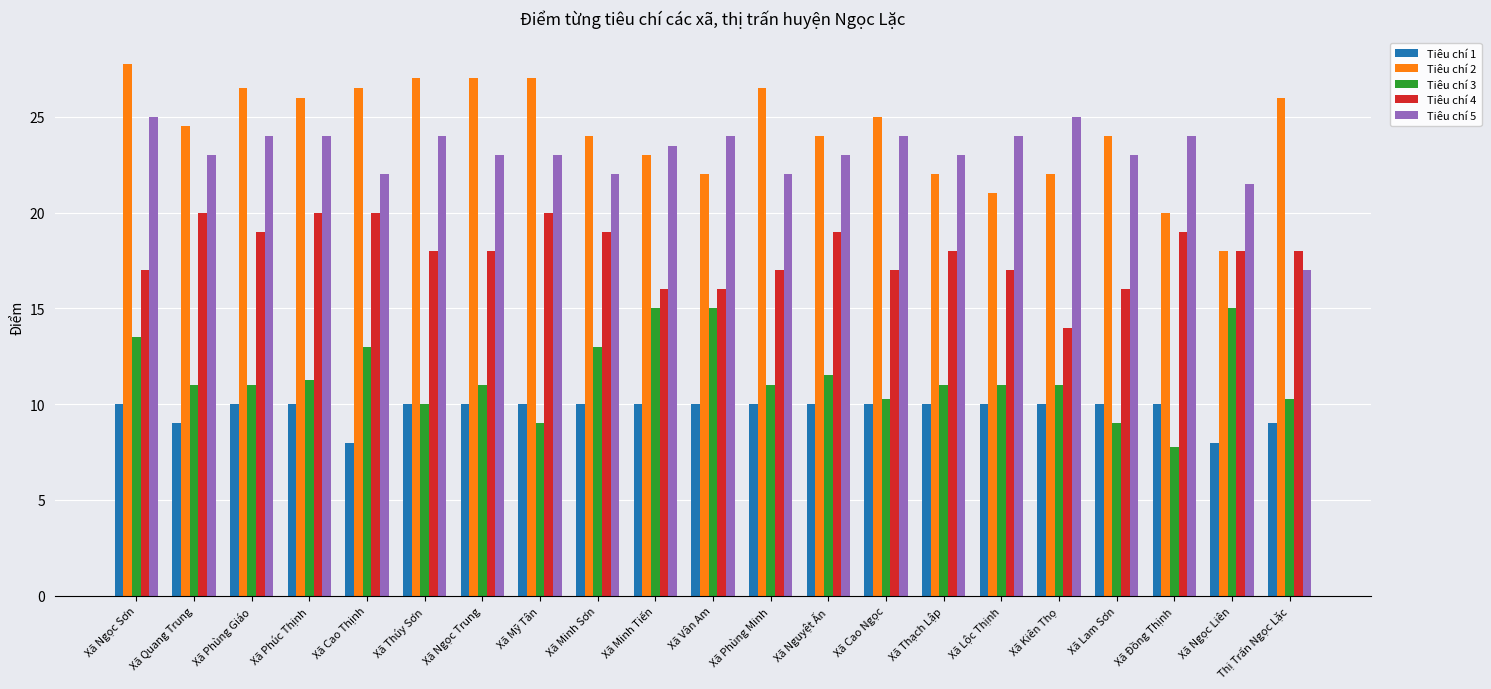

How many distinct data groups are displayed?

5